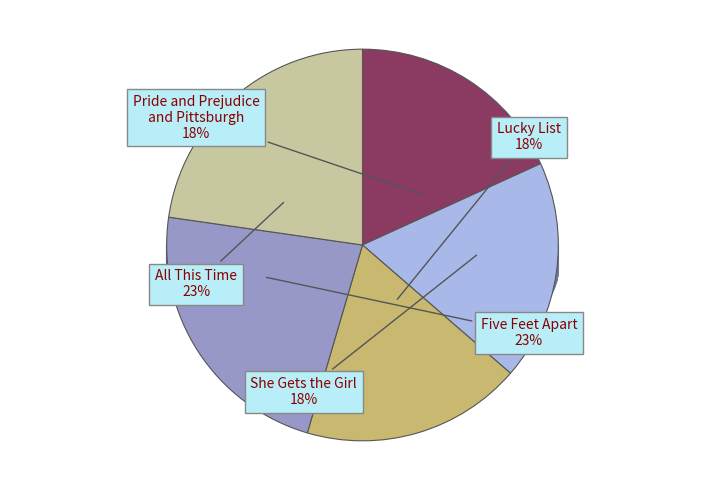

To the nearest percent, what is the difference between the Five Feet Apart and She Gets the Girl slice percentages?

5%